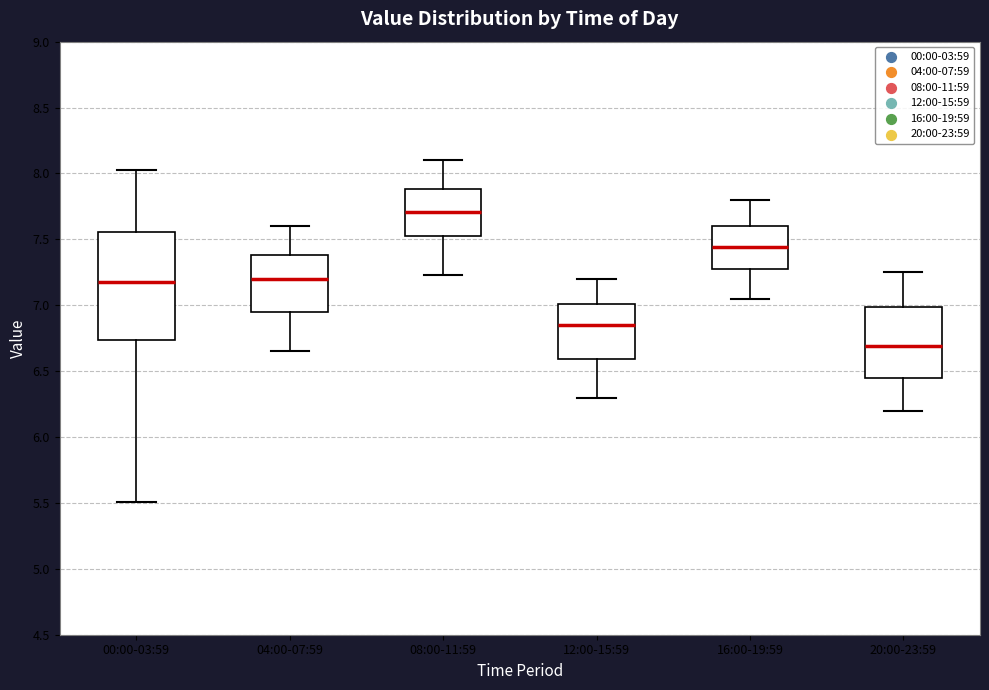

Reading left to right, read every box against the y-axis: the position of its median line, the range the box covers, and the ends of its whiskers. The values are not printed on the chart, so give them approximately, as read against the axis.

00:00-03:59: median 7.20, box 6.75 to 7.55, whiskers 5.50 to 8.05
04:00-07:59: median 7.20, box 6.95 to 7.40, whiskers 6.65 to 7.60
08:00-11:59: median 7.70, box 7.50 to 7.90, whiskers 7.25 to 8.10
12:00-15:59: median 6.85, box 6.60 to 7.00, whiskers 6.30 to 7.20
16:00-19:59: median 7.45, box 7.25 to 7.60, whiskers 7.05 to 7.80
20:00-23:59: median 6.70, box 6.45 to 7.00, whiskers 6.20 to 7.25